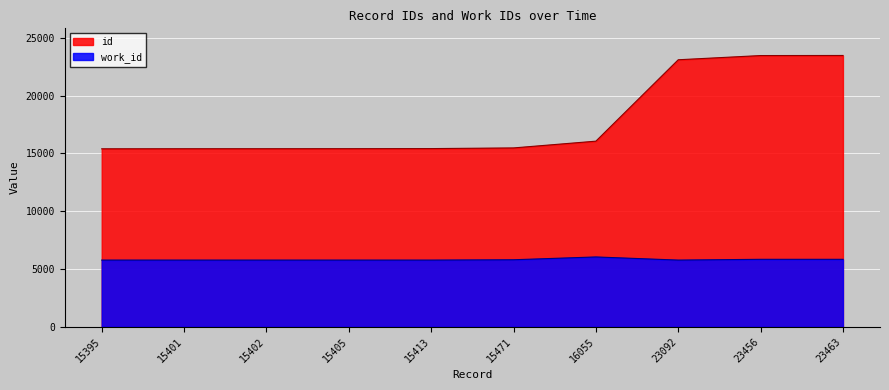

The value of work_id at 15405 is 7686. True or false?

False